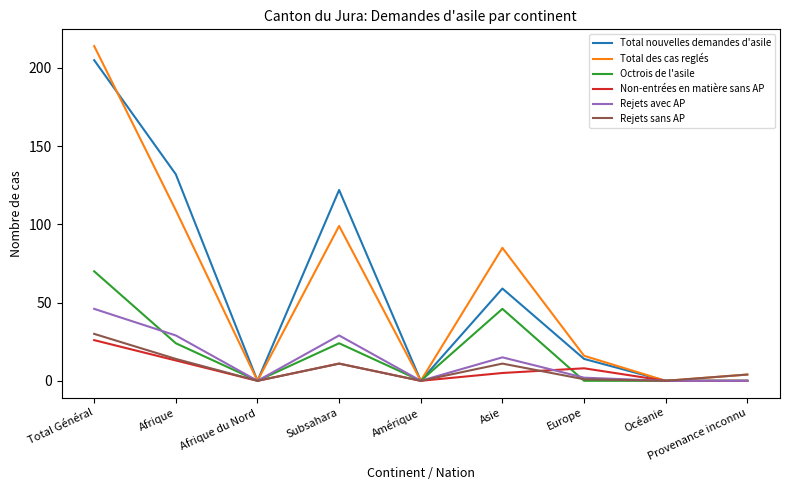

In Rejets sans AP, how many points are lower than both neighbors (excluding endpoints)?

3